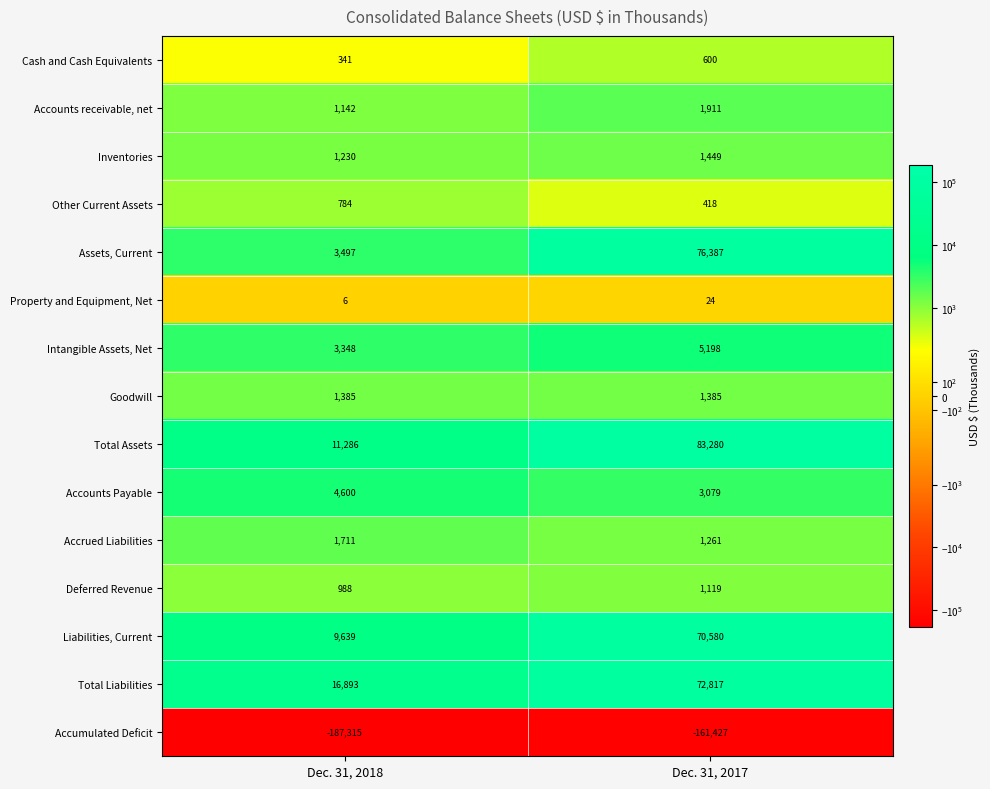

Is it true that Liabilities, Current equals 3462 at Dec. 31, 2018?

False